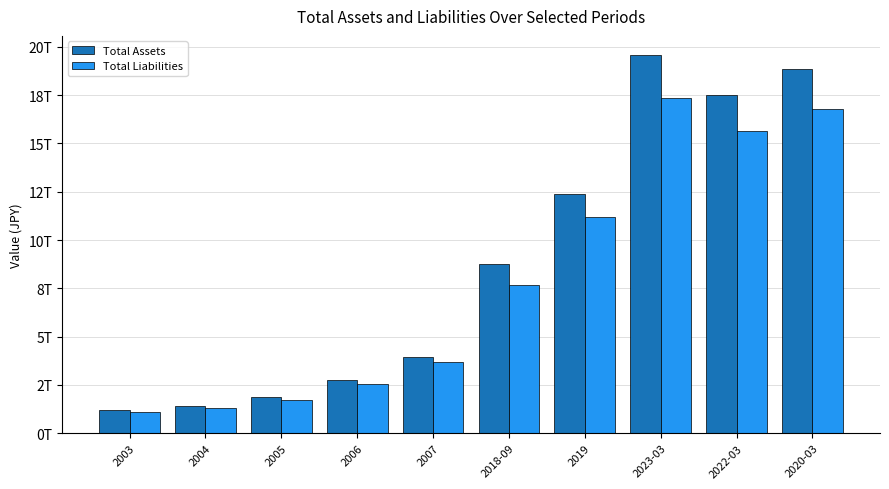

What is the approximate value of Total Assets at 2020-03?

18872090100000.0